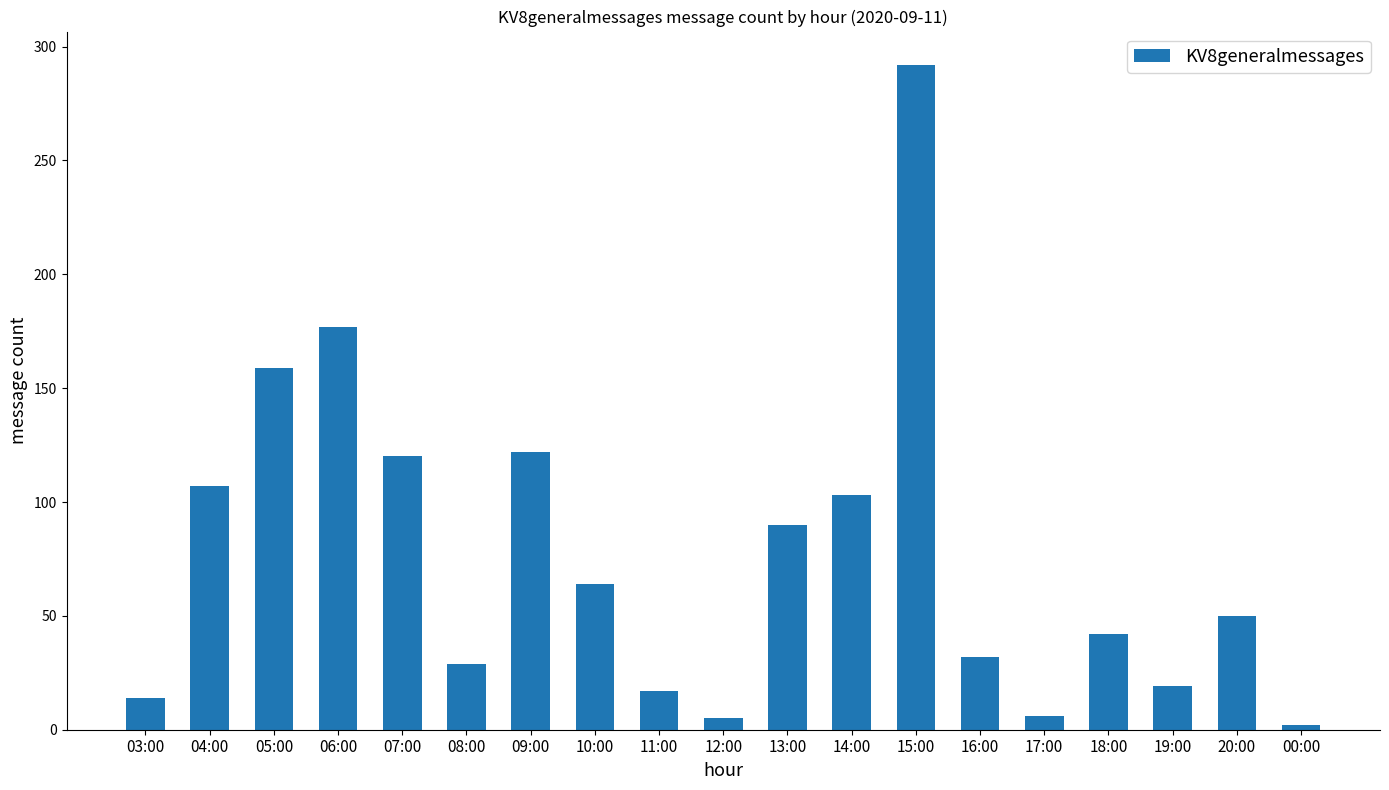

Is it true that the value at 13:00 is 90?

True